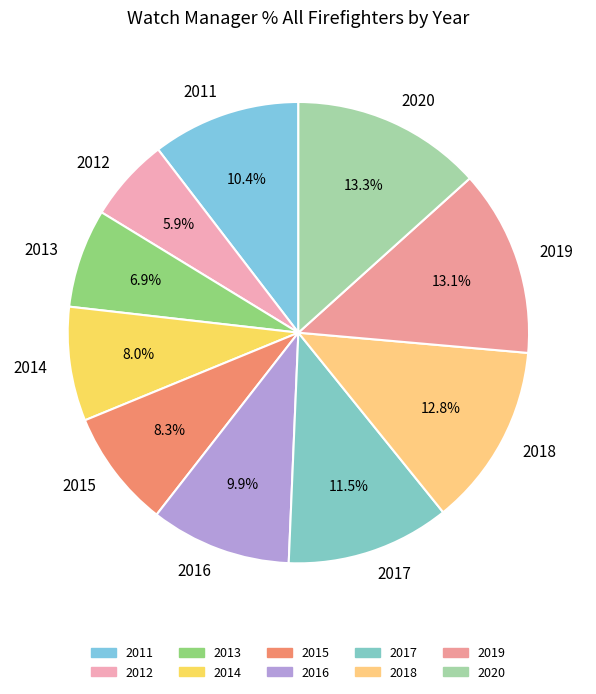

Is 2015 the majority of the pie?

No